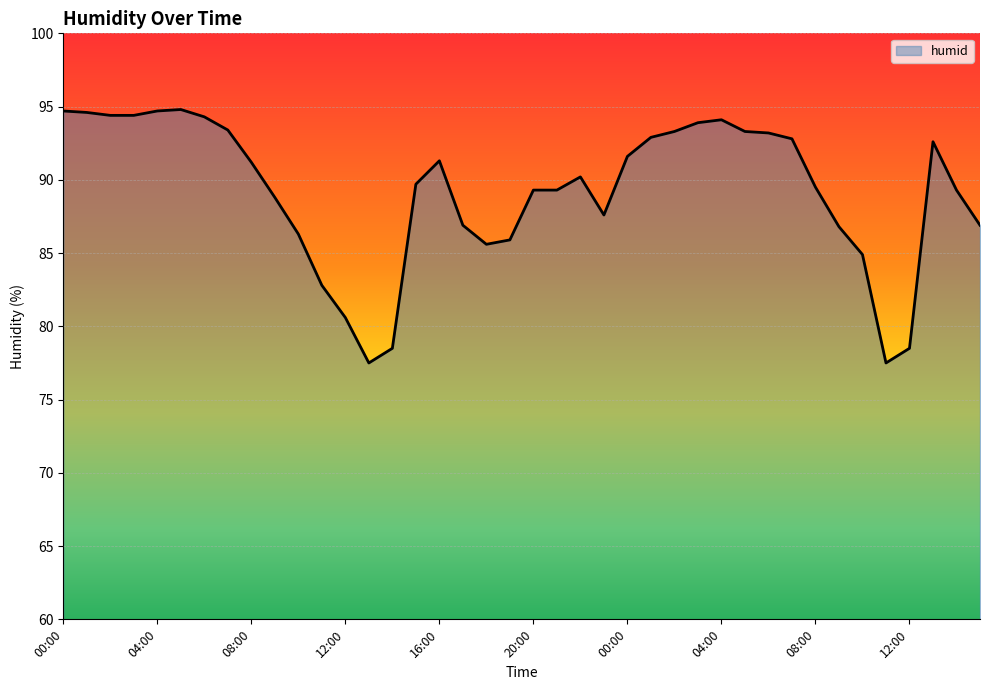

Count the number of categories in the chart.

40